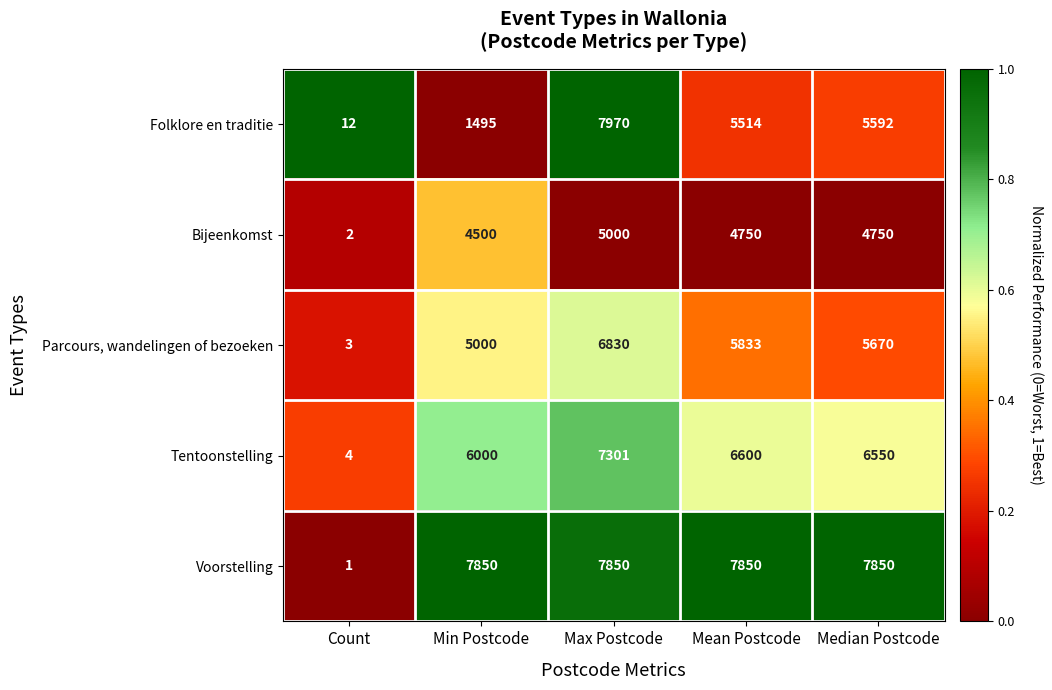

What is the difference between the highest and lowest values at Mean Postcode?

3100